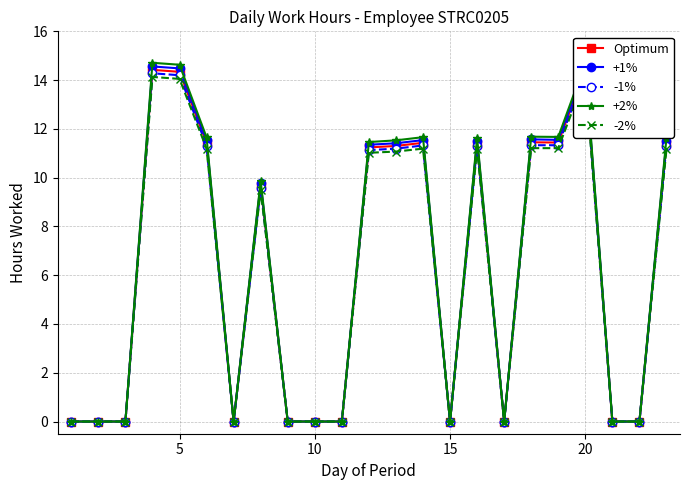

List the series in order of their peak value, lowest first.

-2%, -1%, Optimum, +1%, +2%